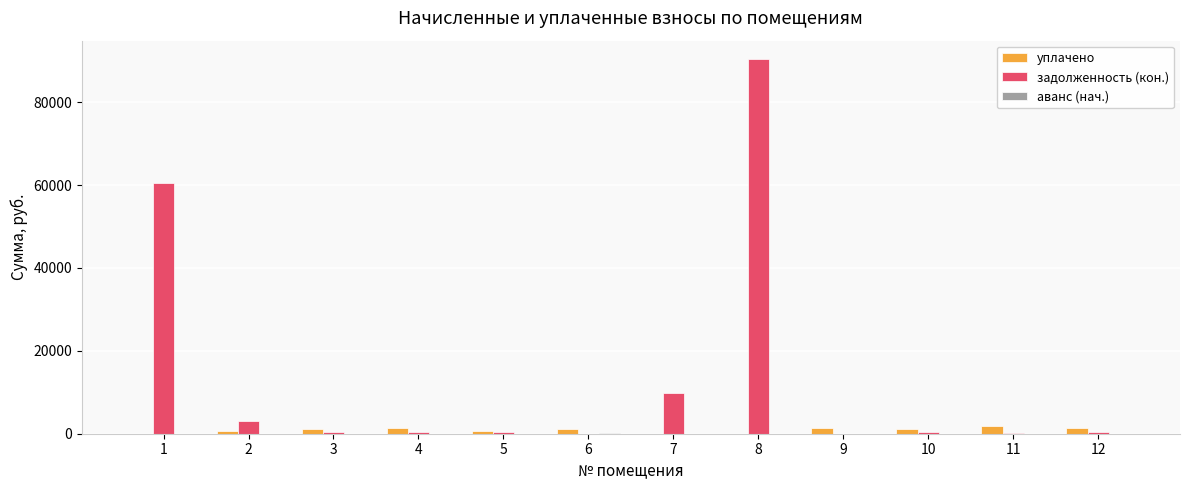

Count the number of data series in this chart.

3